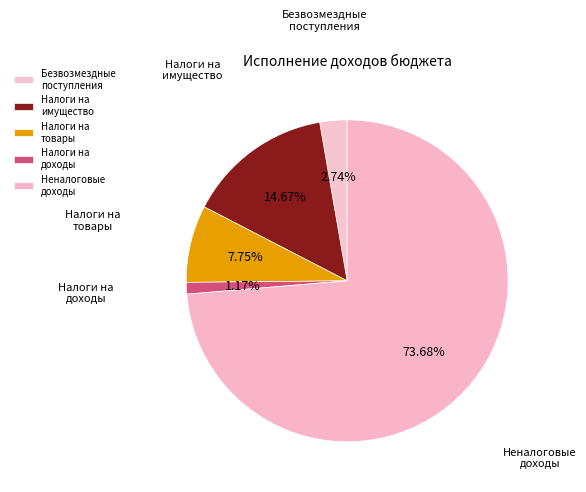

Combined, do Налоги на товары and Безвозмездные поступления account for over 50%?

No